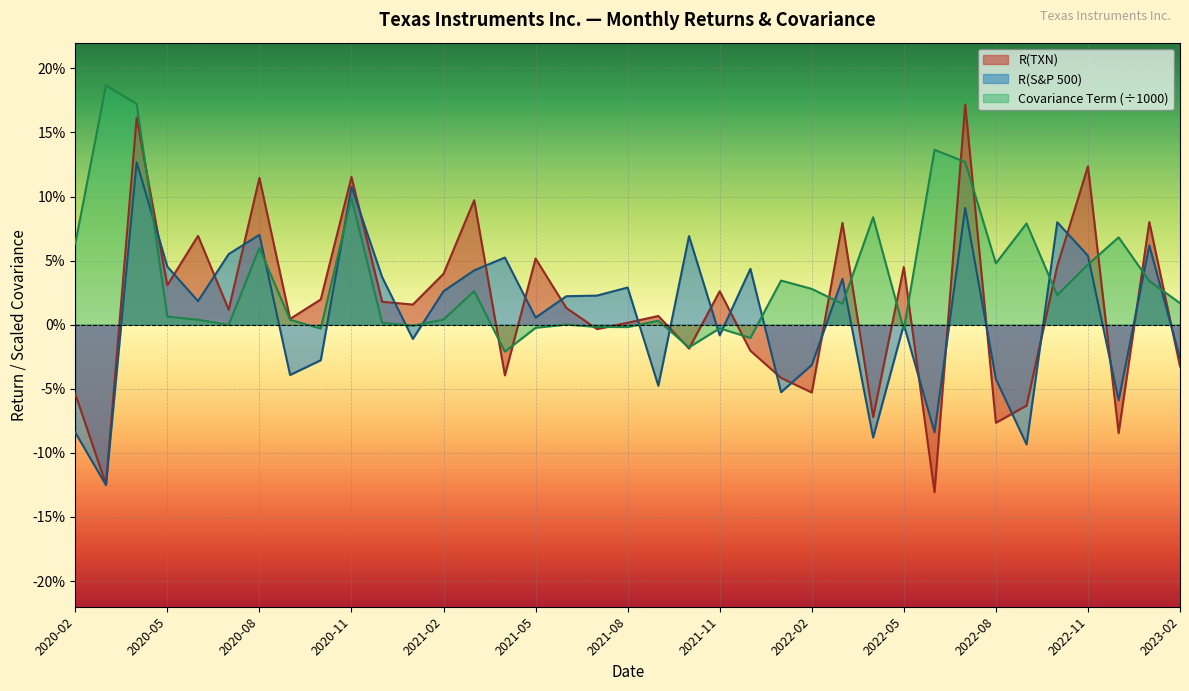

In R(TXN), how many points are lower than both neighbors (excluding endpoints)?

13